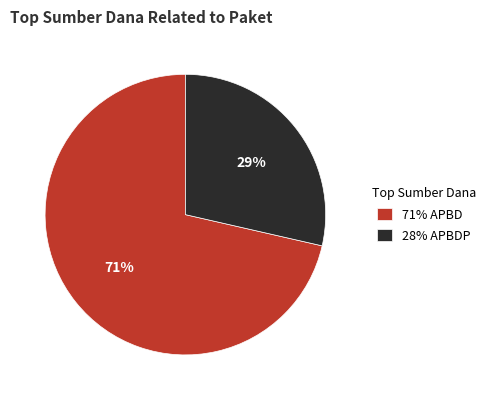

Which has a higher value, 71% APBD or 28% APBDP?

71% APBD